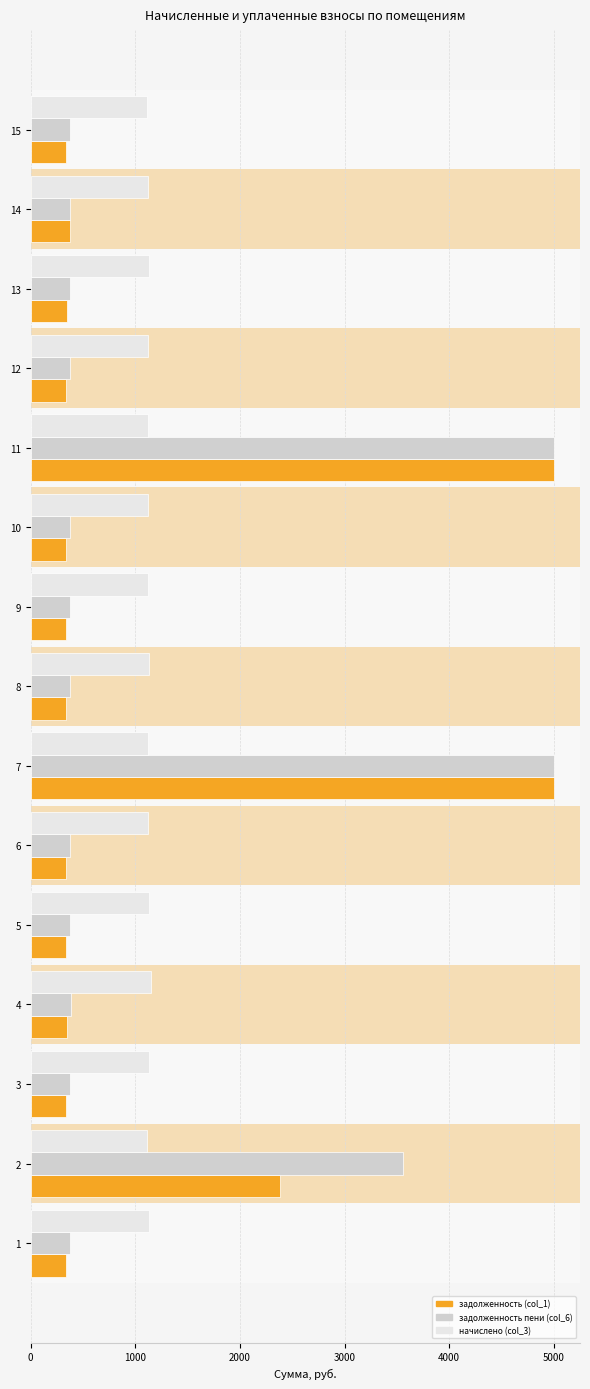

What is the maximum value for начислено (col_3)?

1146.8